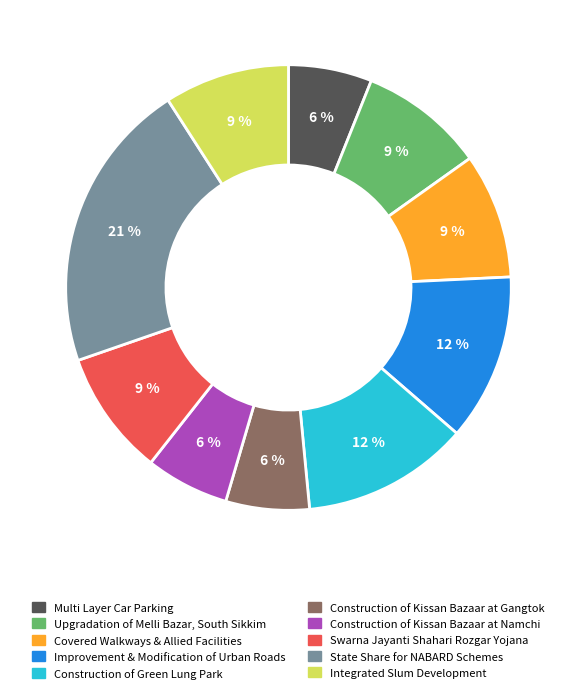

Combined, do Integrated Slum Development and State Share for NABARD Schemes account for over 50%?

No